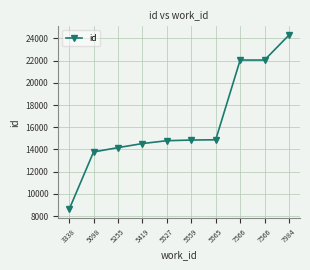

What is the value of the 8th point from the left?

22051